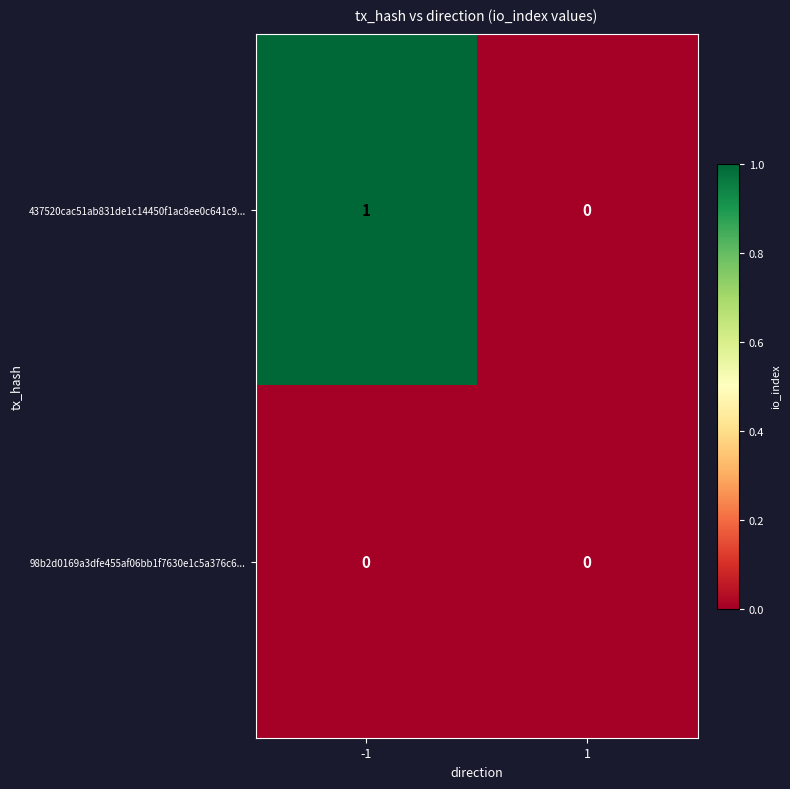

The value of 437520cac51ab831de1c14450f1ac8ee0c641c9... at 1 is -1. True or false?

False